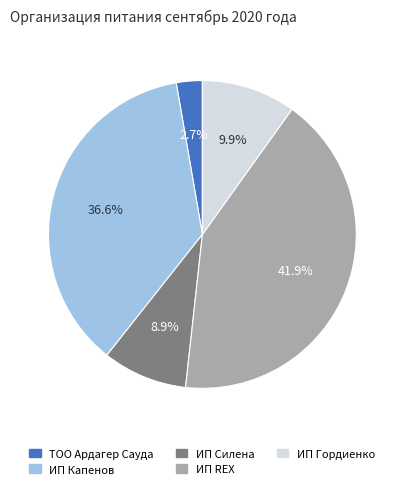

Count the number of slices in the pie.

5